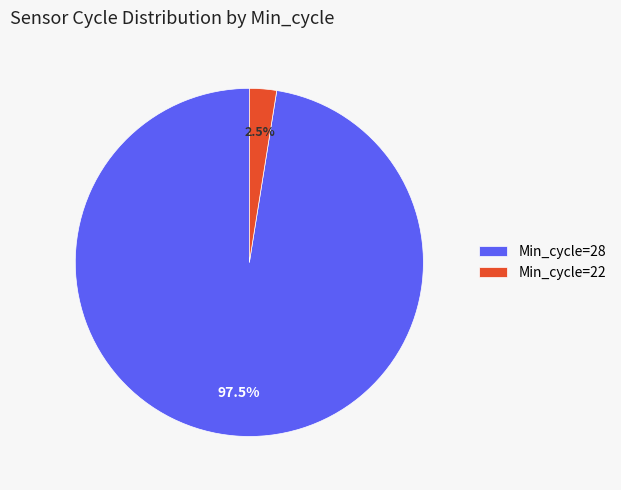

Is the sum of Min_cycle=22 and Min_cycle=28 greater than half?

Yes